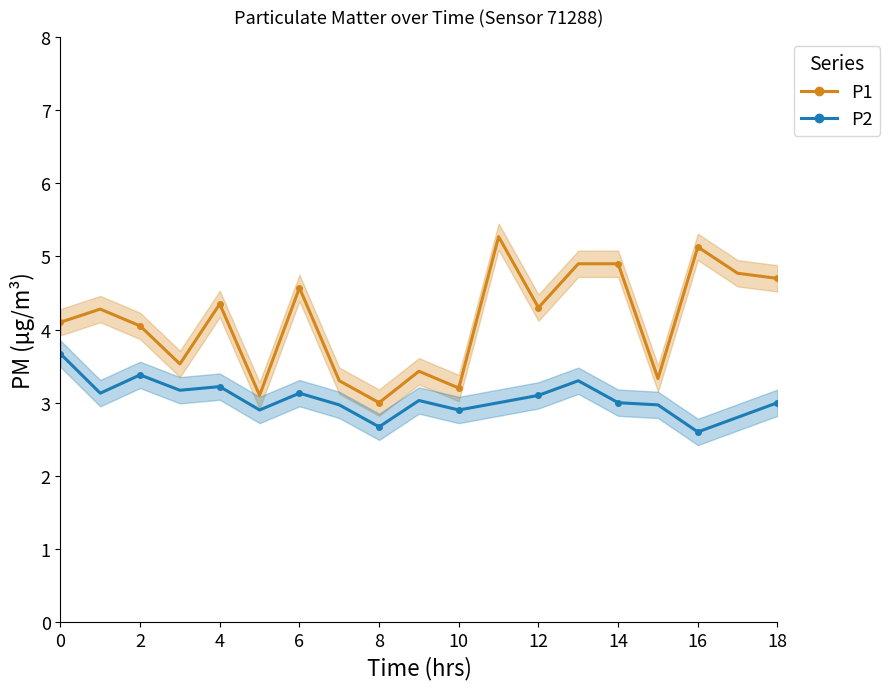

True or false: P1 has more than 1 interior local peaks.

True